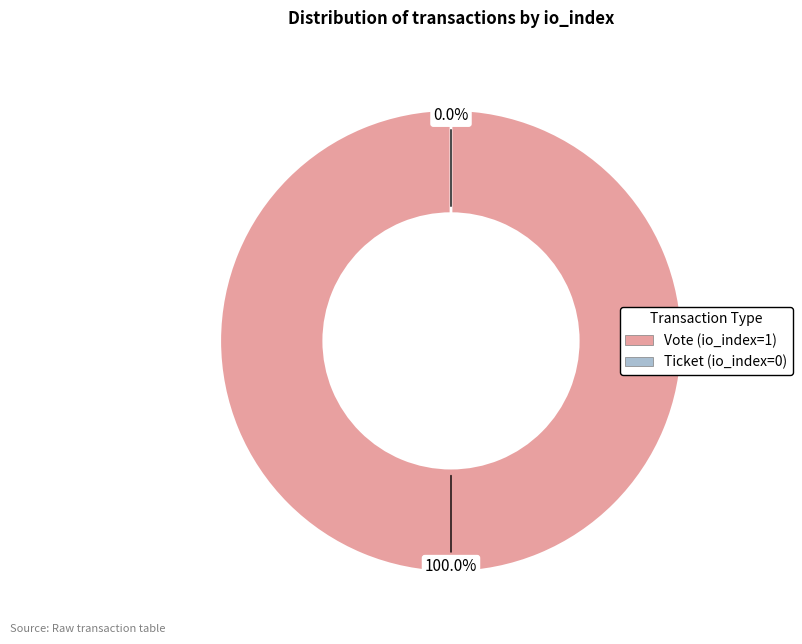

Count the number of slices in the pie.

2